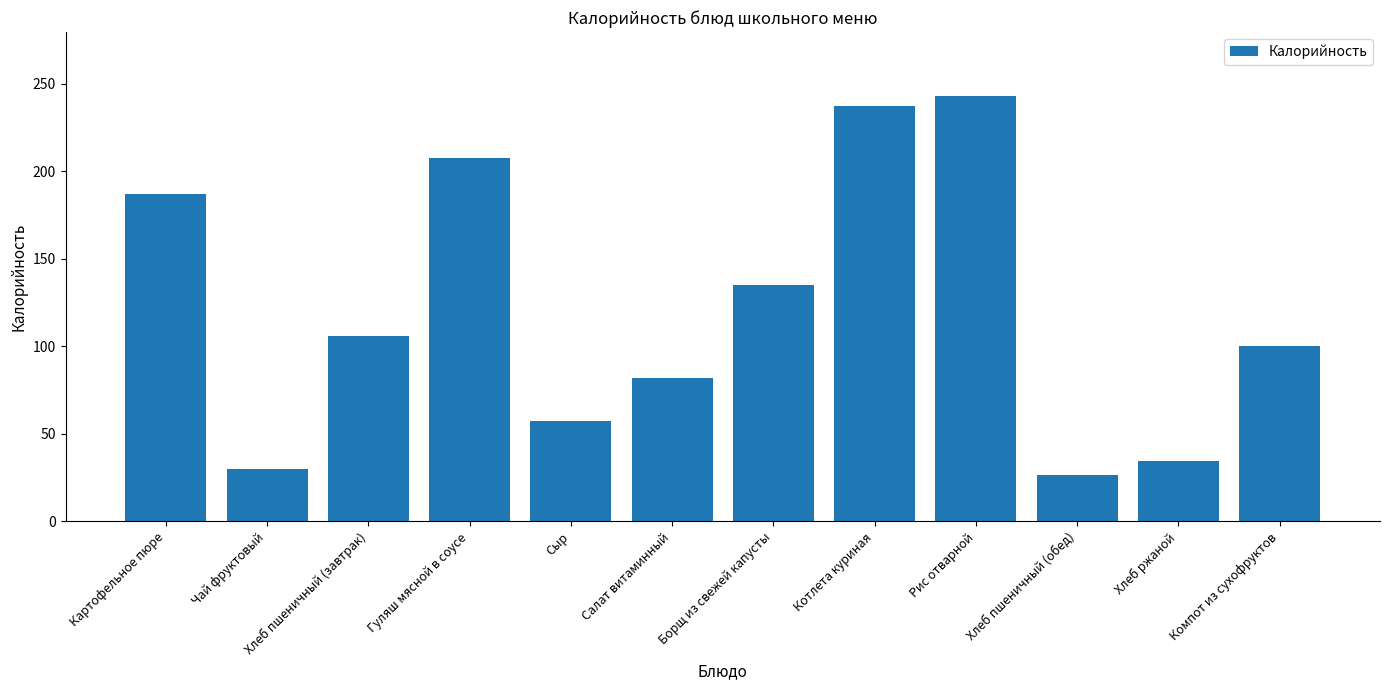

Is it true that the value at Чай фруктовый is 30.0?

True